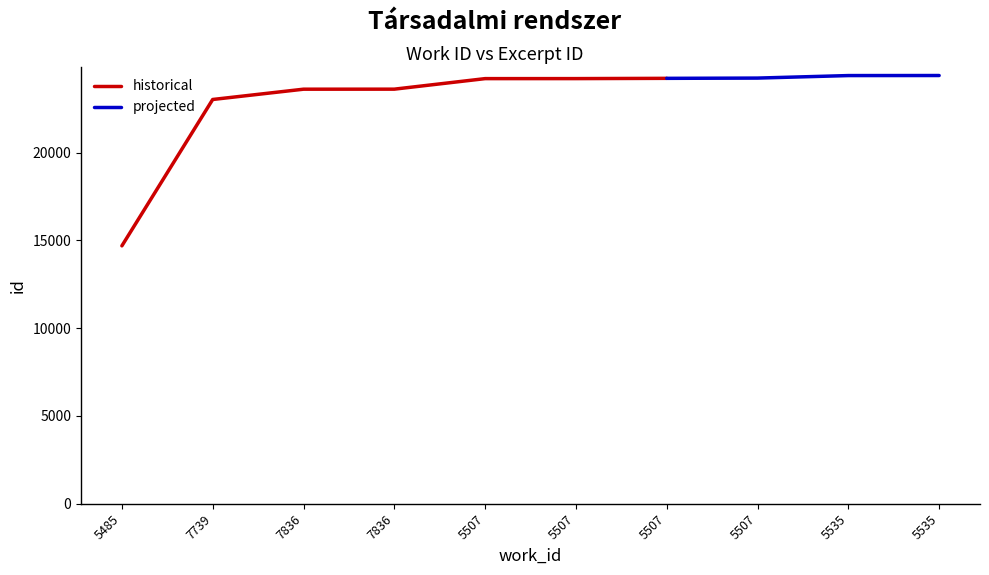

Reading right to left, extract all data points from this chart.

24390	24387	24244	24229	24214	24213	23613	23611	23025	14689